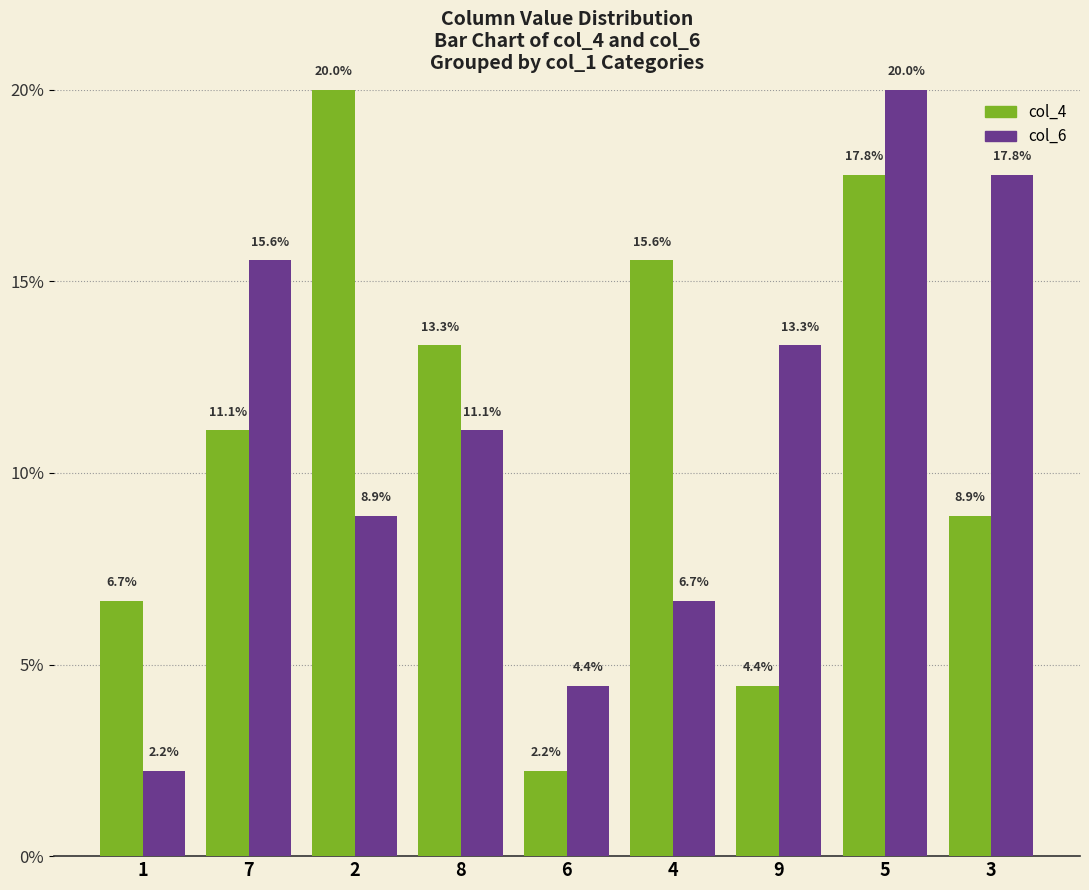

What is the difference between the highest and lowest values at 1?

4.4